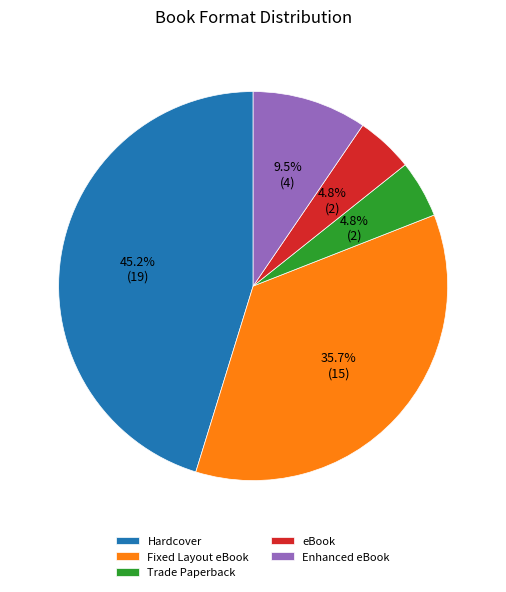

Which slice is the largest?

Hardcover